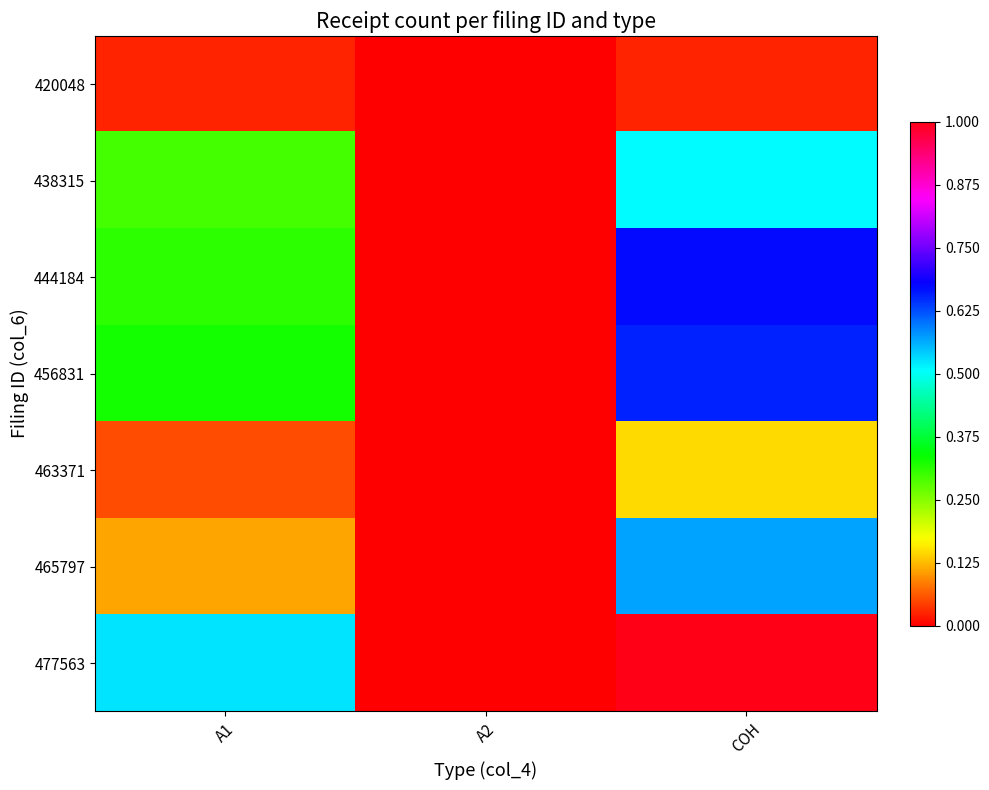

True or false: 477563 has a value of 0.5 at A2.

False